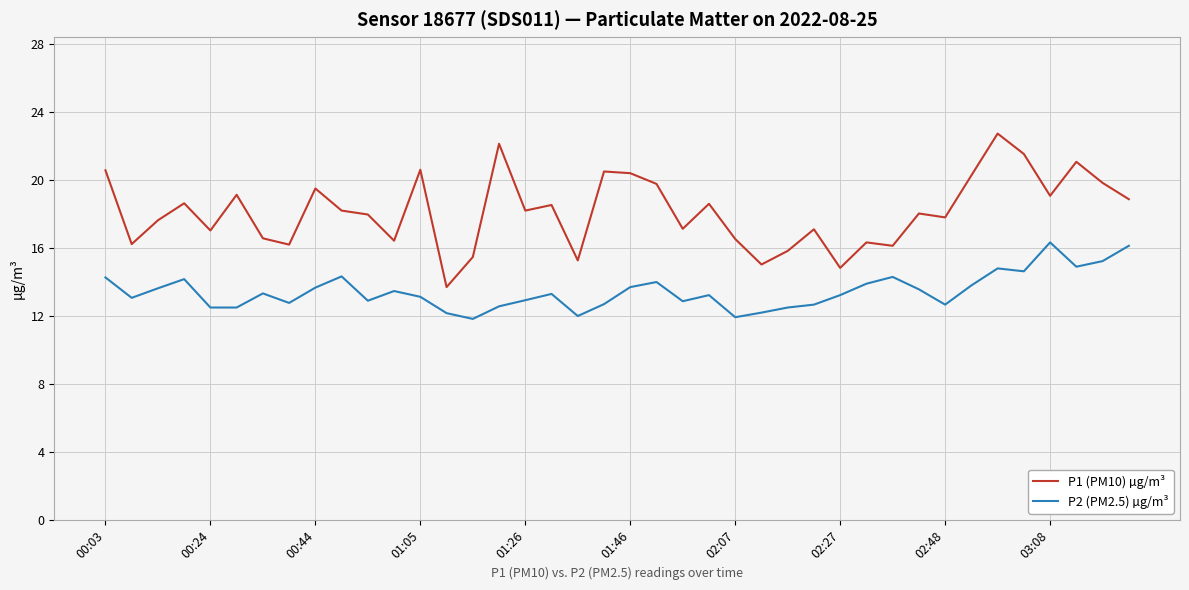

True or false: P2 (PM2.5) µg/m³ and P1 (PM10) µg/m³ cross at least once.

False